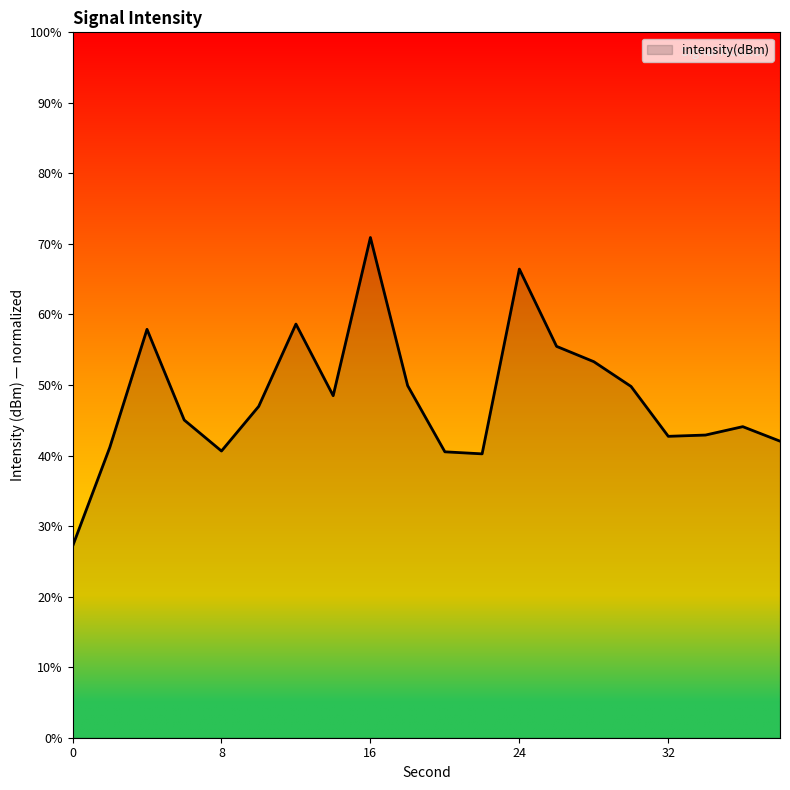

True or false: the data has more than 1 interior local peaks.

True